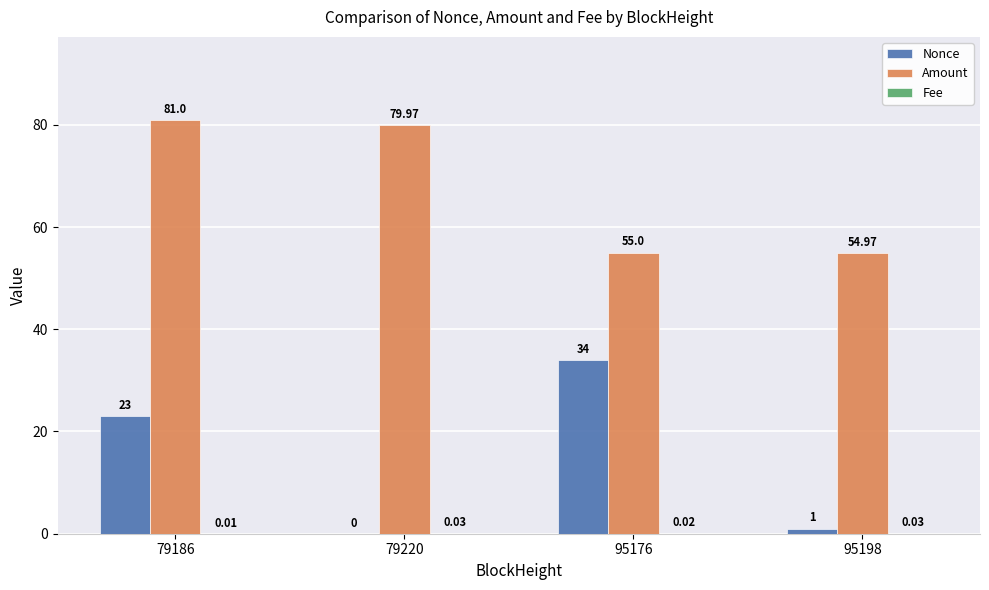

Is the value of Amount at 95176 greater than the value of Nonce at 79220?

Yes